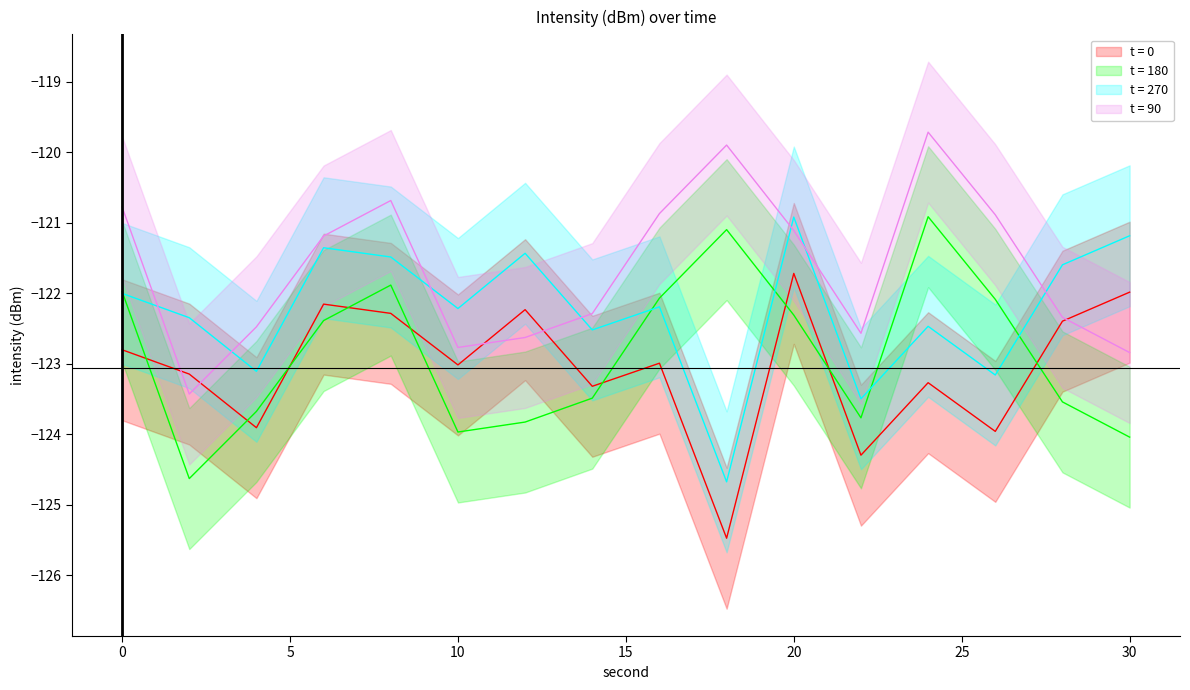

Count the number of data series in this chart.

4